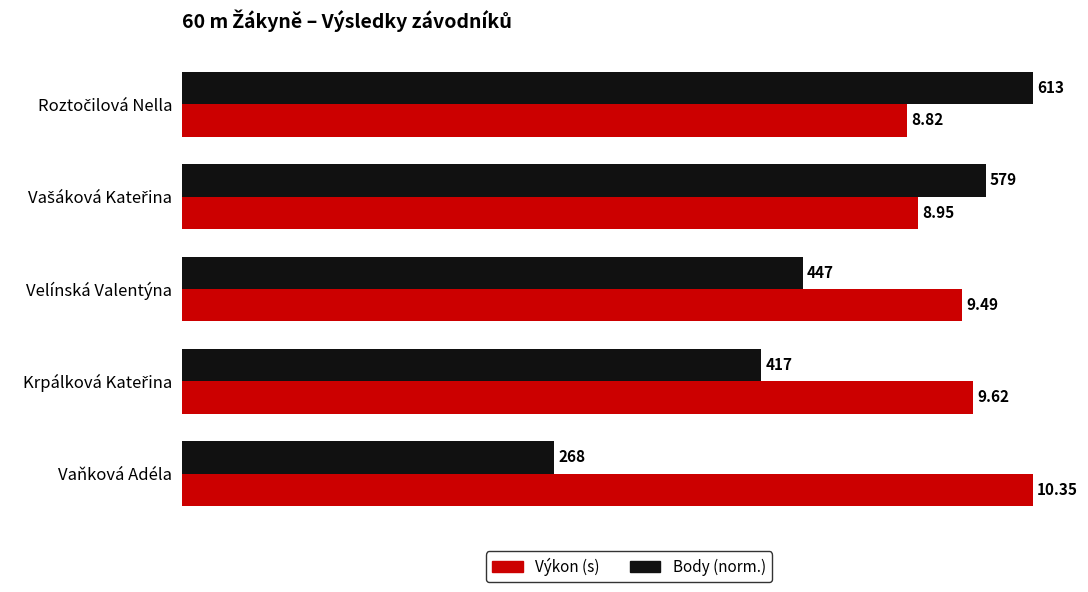

Rank the series at Vaňková Adéla from highest to lowest value.

Výkon (s), Body (norm.)